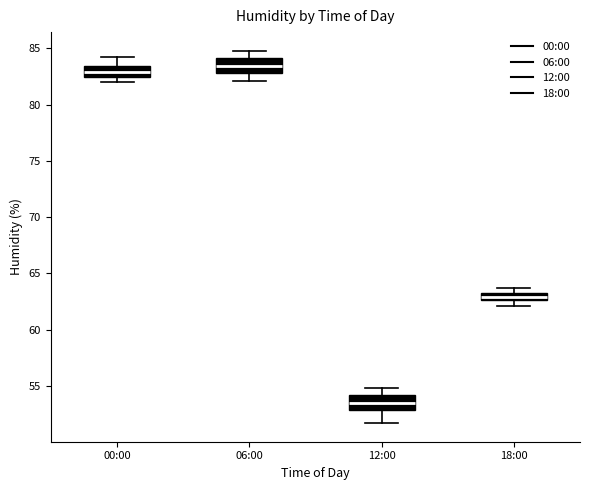

Where does the upper whisker of the box for 12:00 end on the y-axis? The values are not printed on the chart, so give them approximately, as read against the axis.

55.0